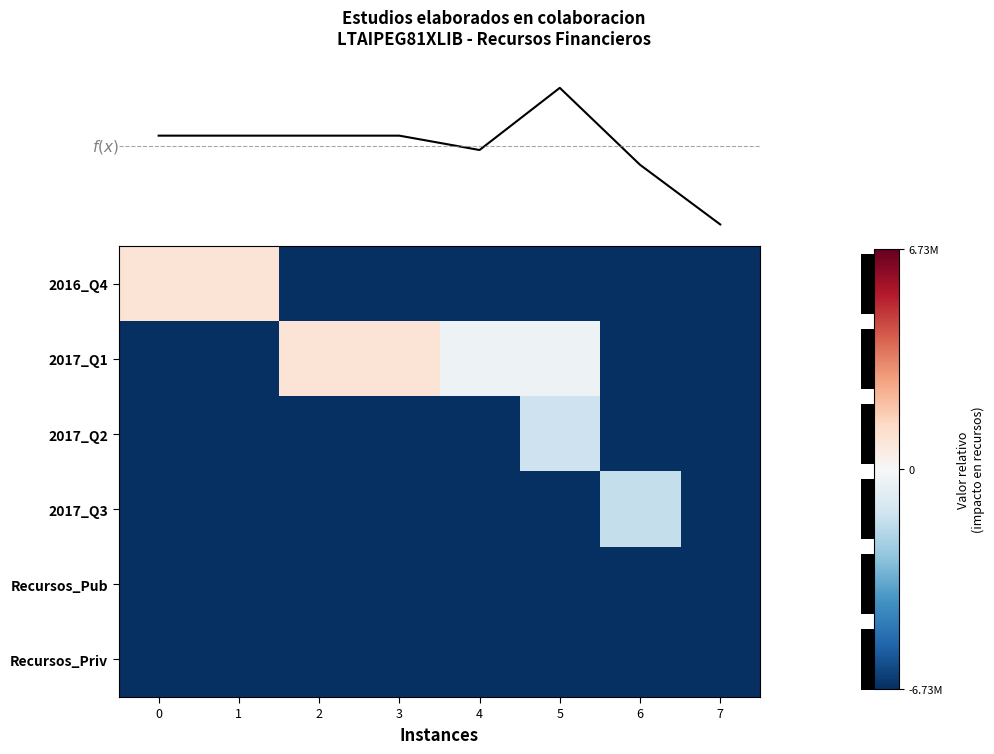

How many positive values does the 2017_Q1 series have?

2